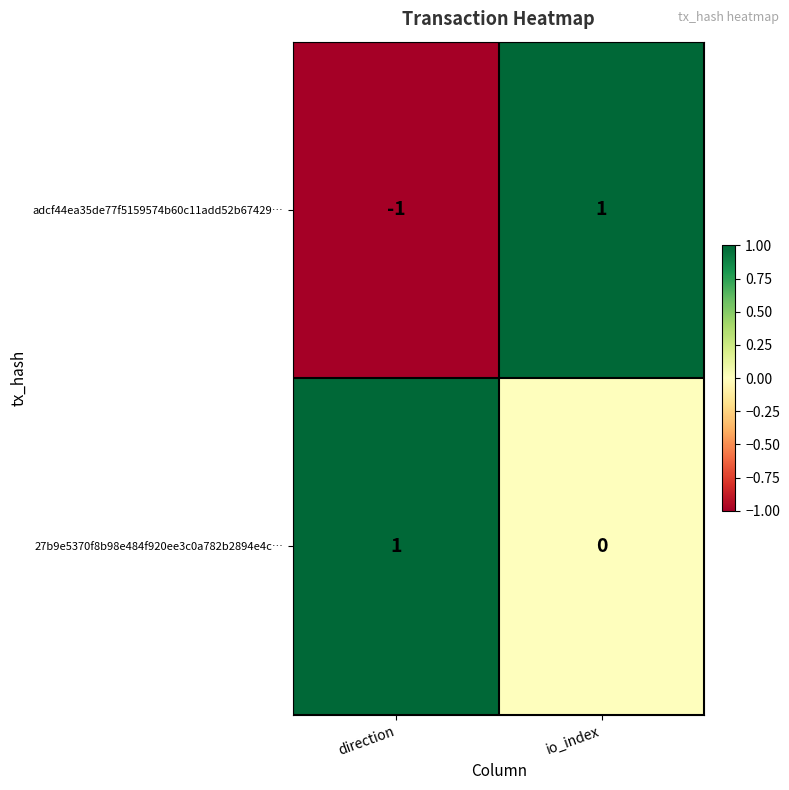

Reading left to right, transcribe all the data shown in this chart.

adcf44ea35de77f5159574b60c11add52b67429…: -1	1
27b9e5370f8b98e484f920ee3c0a782b2894e4c…: 1	0